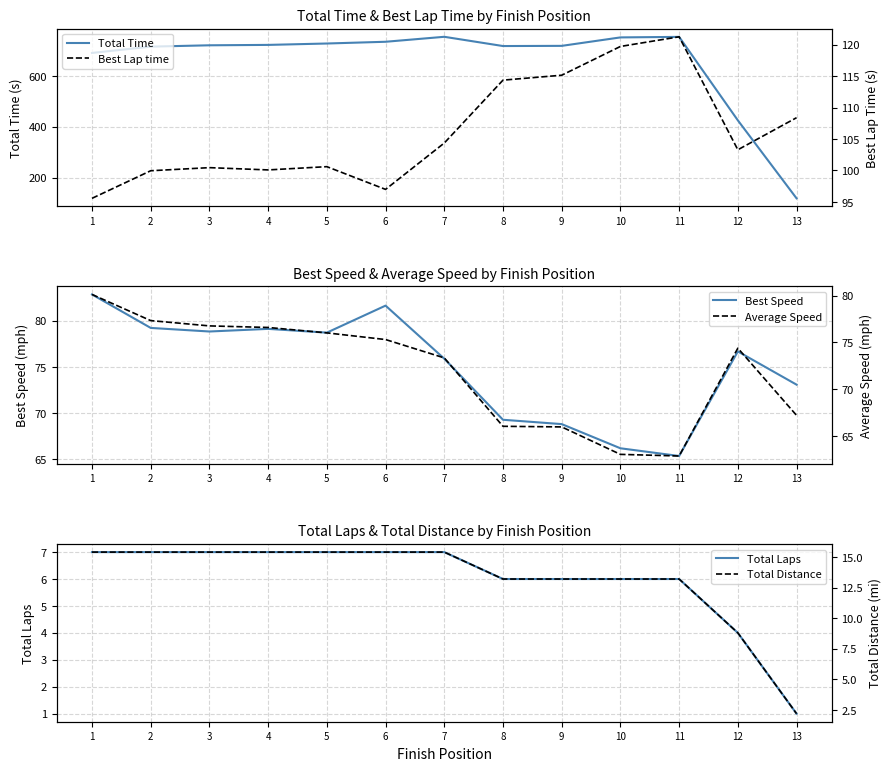

What is the spread (max minus min) of values at 9?

714.0